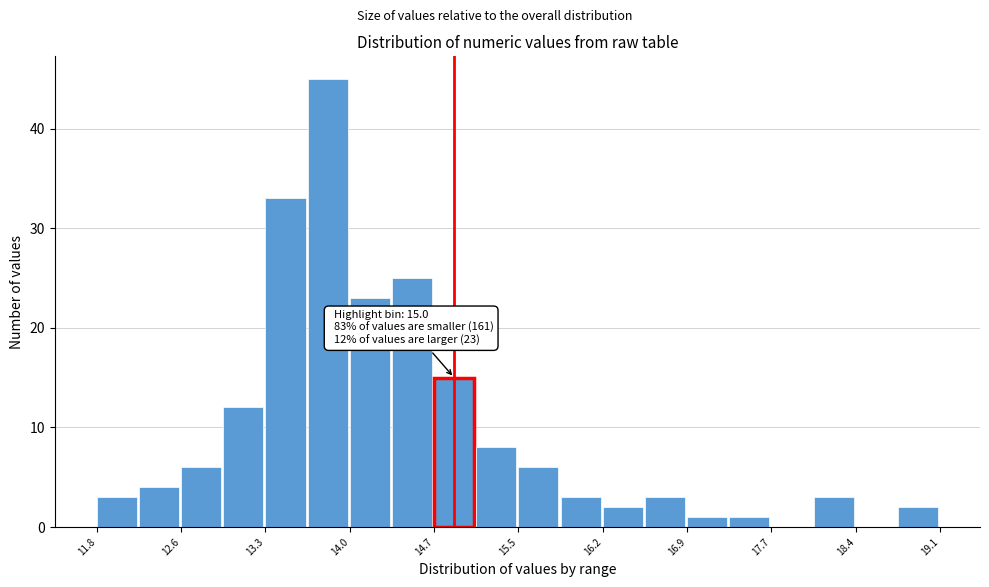

Around what value on the x-axis is the tallest bar? Give the approximate position of its centre, as read against the axis.

13.8